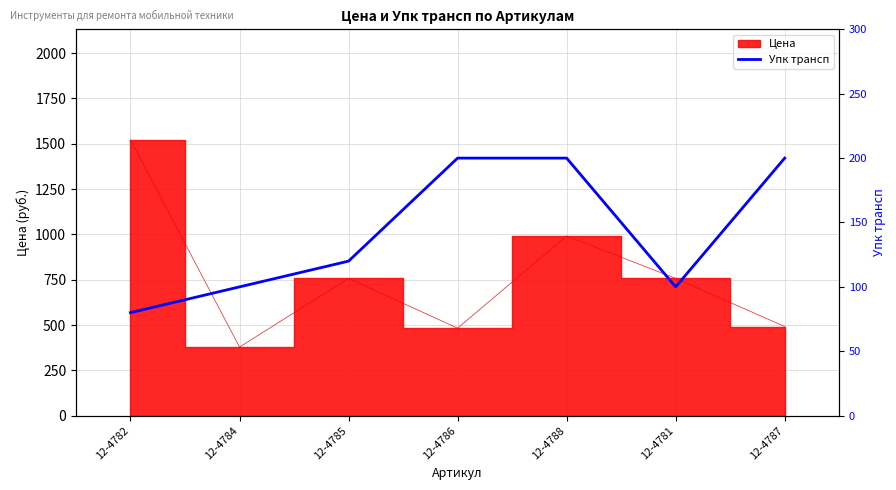

What position from the left is 12-4781?

6